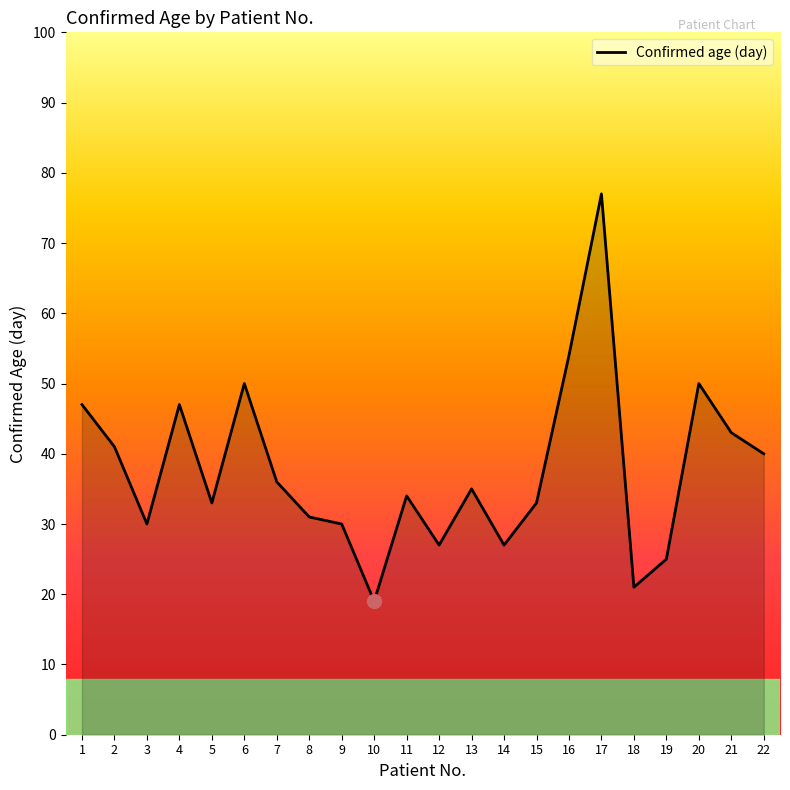

What is the greatest value displayed?

77